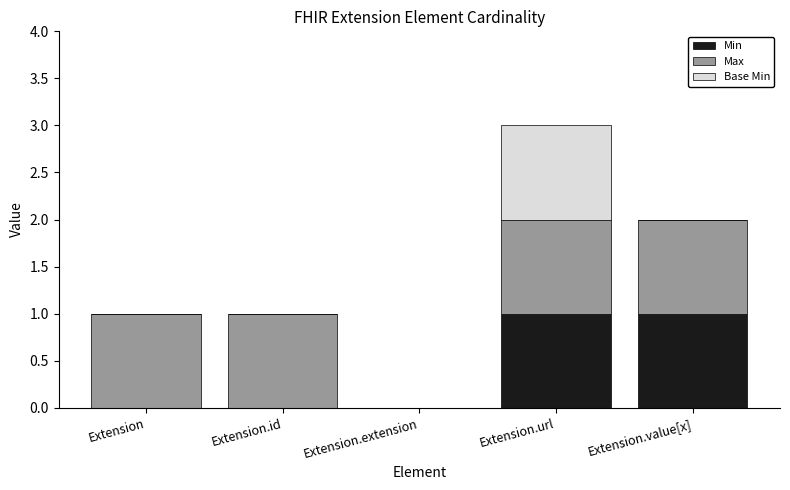

Reading left to right, list the values for the Min series.

Extension=0	Extension.id=0	Extension.extension=0	Extension.url=1	Extension.value[x]=1